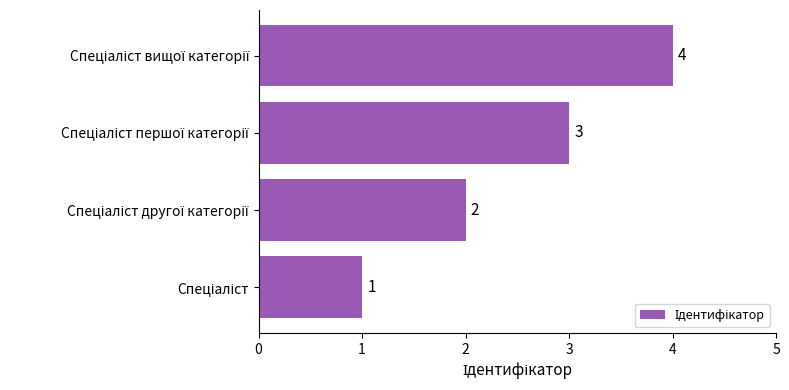

What is the difference between the maximum and minimum values?

3